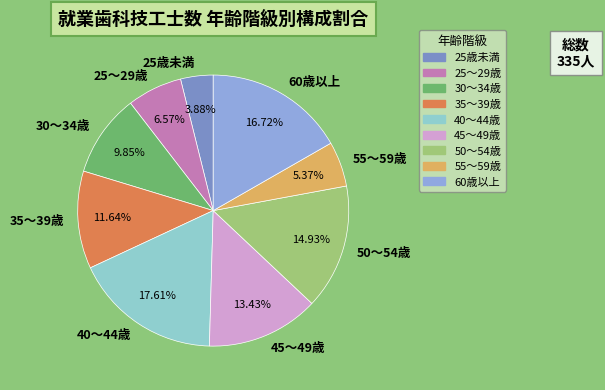

To the nearest percent, what percentage of the pie is 50～54歳?

15%